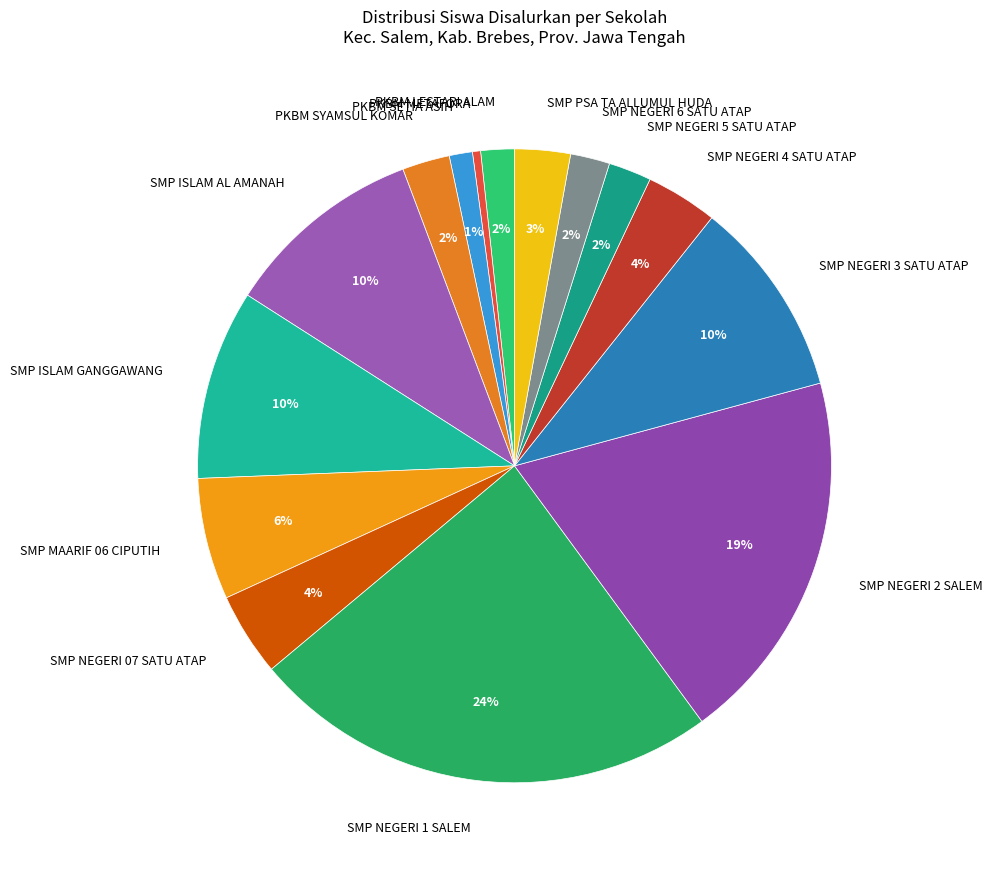

Which slice is the smallest?

PKBM METAFORA